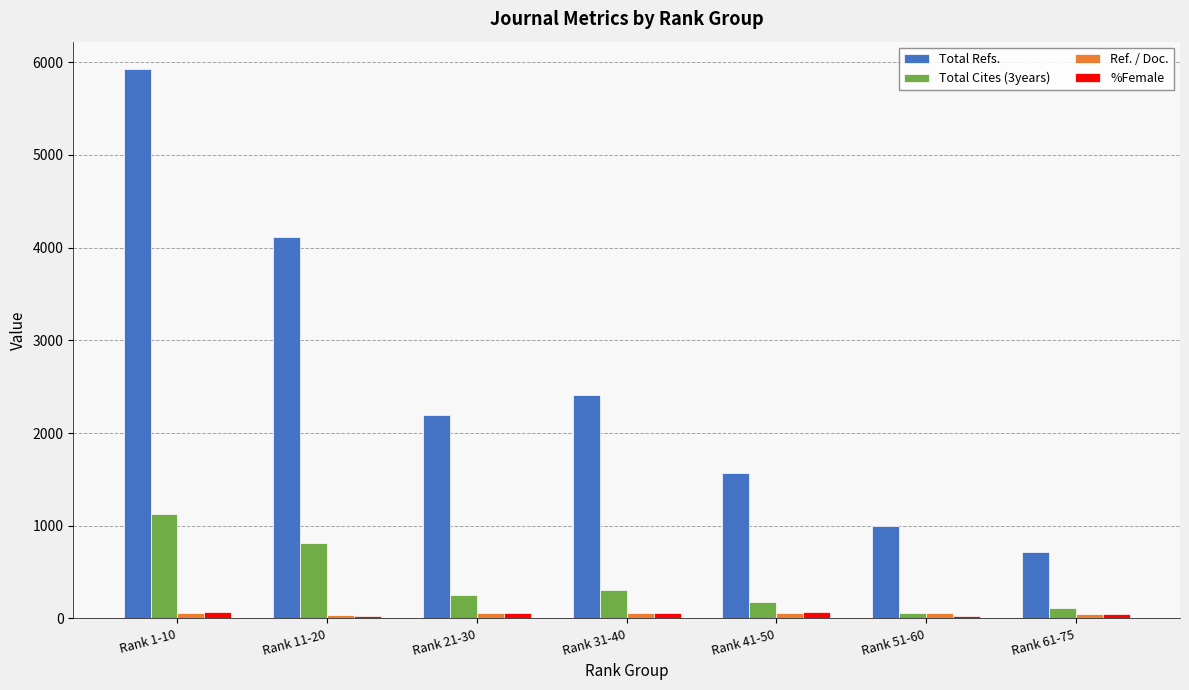

What is the label of the 2nd bar from the right?

Rank 51-60